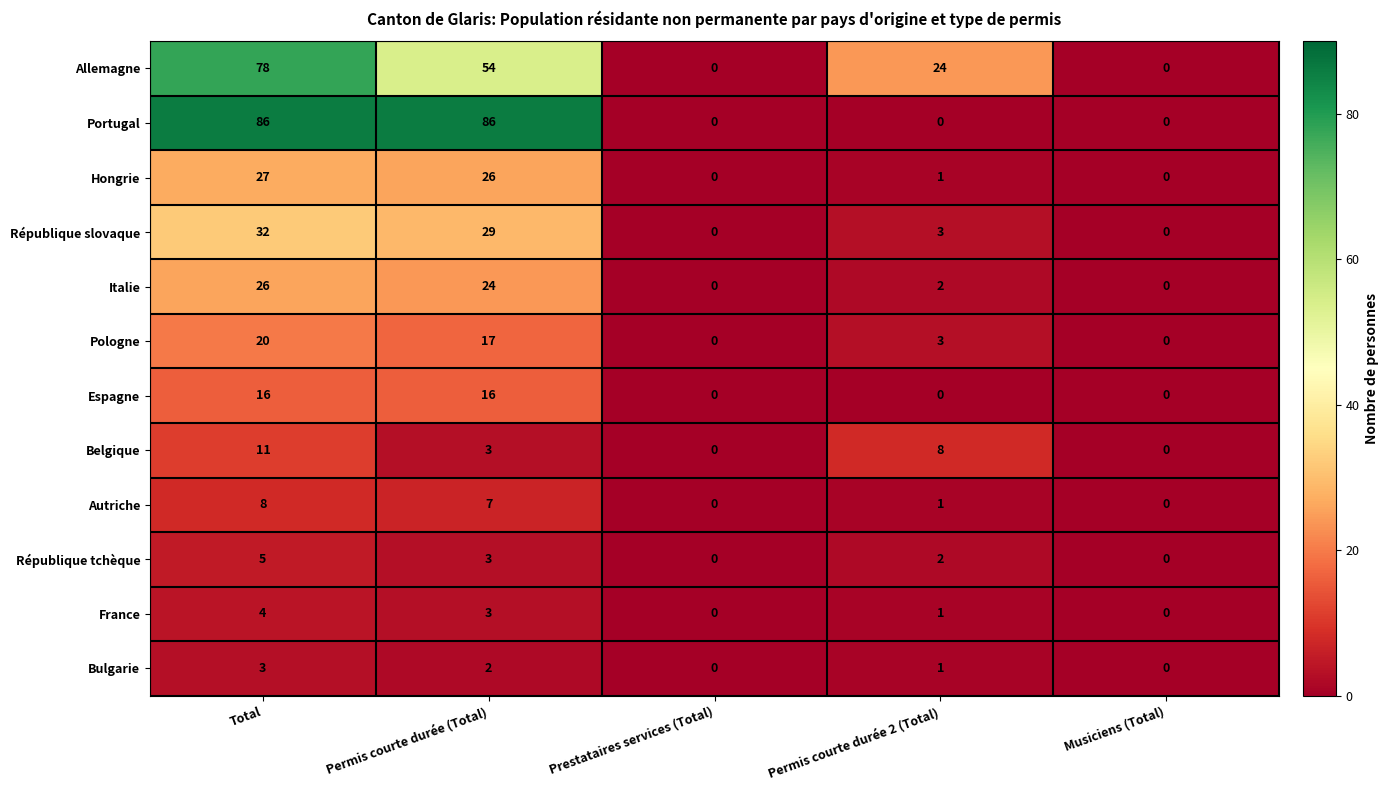

Rank the series by their maximum value, from lowest to highest.

Bulgarie, France, République tchèque, Autriche, Belgique, Espagne, Pologne, Italie, Hongrie, République slovaque, Allemagne, Portugal